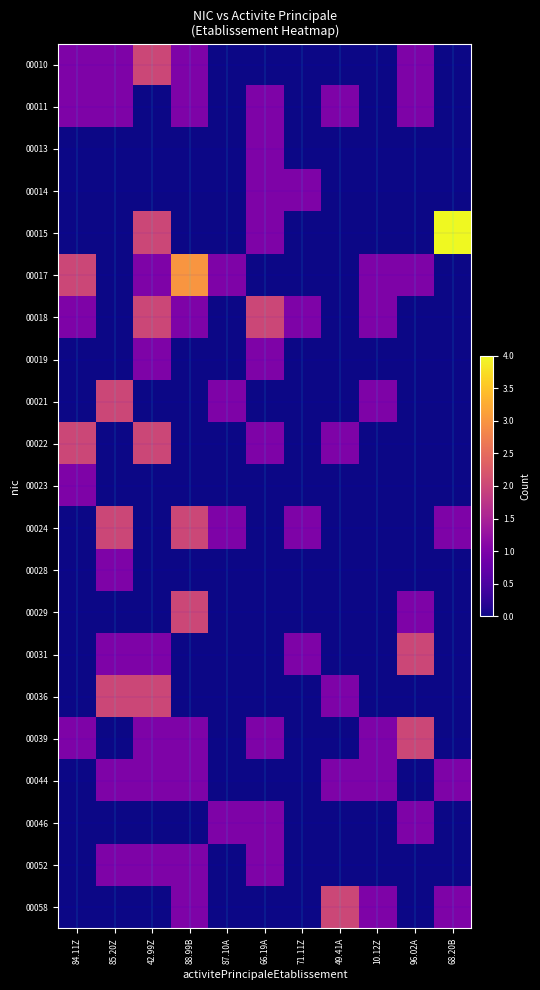

How many distinct data groups are displayed?

21